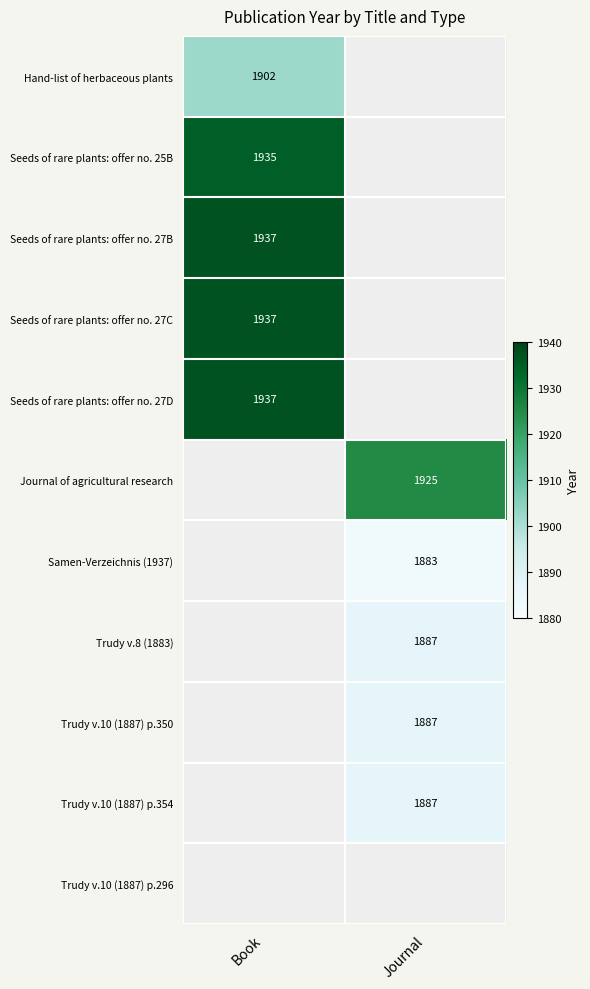

The Journal of agricultural research series shows 1925 at Journal. True or false?

True